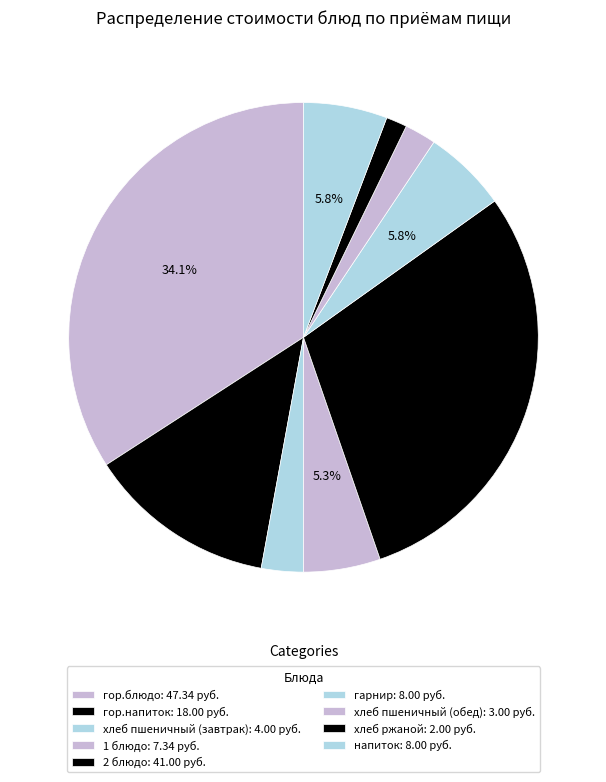

The напиток slice represents 1% of the pie. True or false?

False